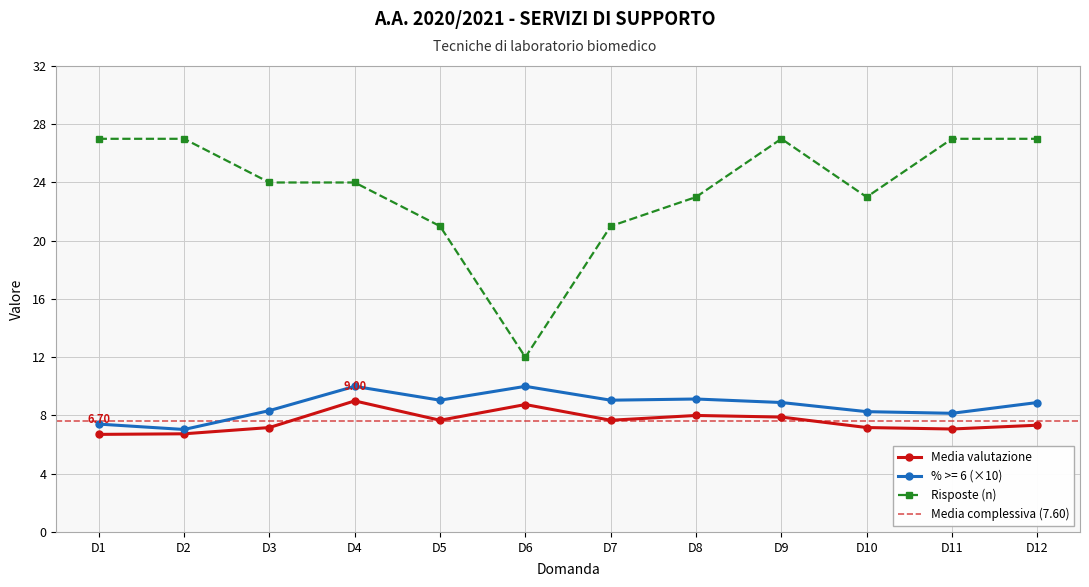

What is the average value of the Risposte series?

23.6